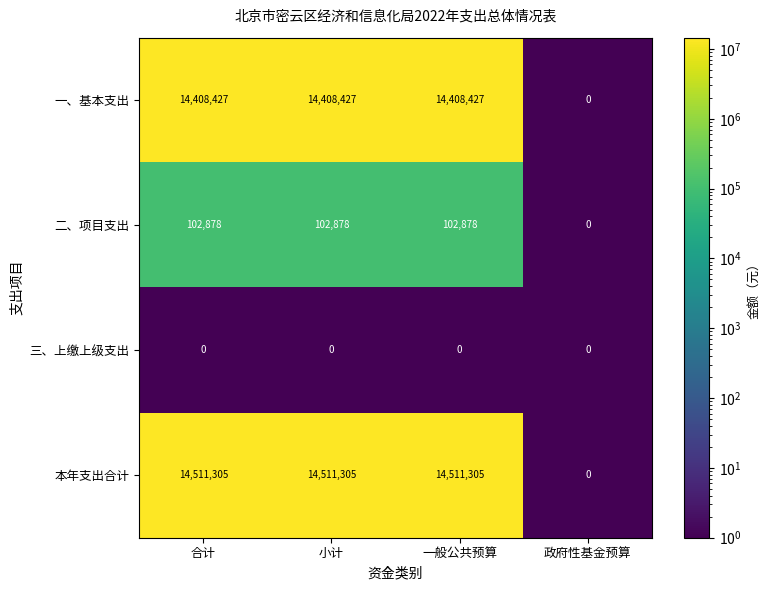

Which series has the largest range (max minus min)?

本年支出合计